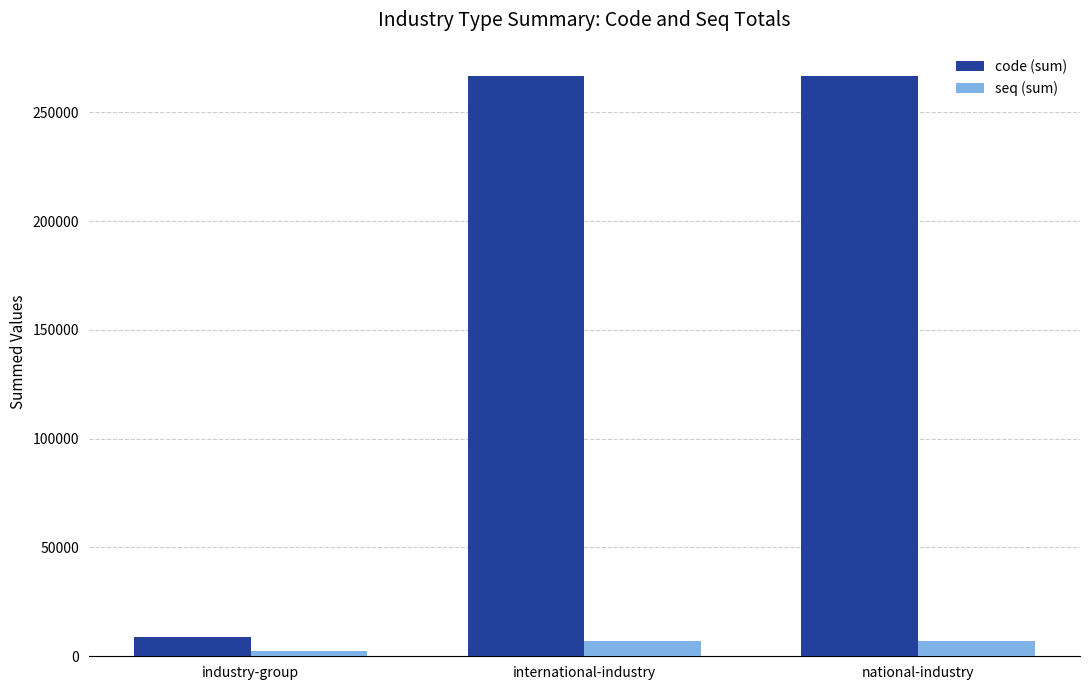

What is the difference between the highest and lowest values at international-industry?

259844